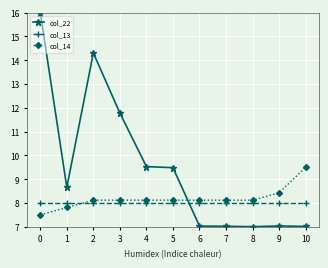

Where is the first local maximum for col_22?

2